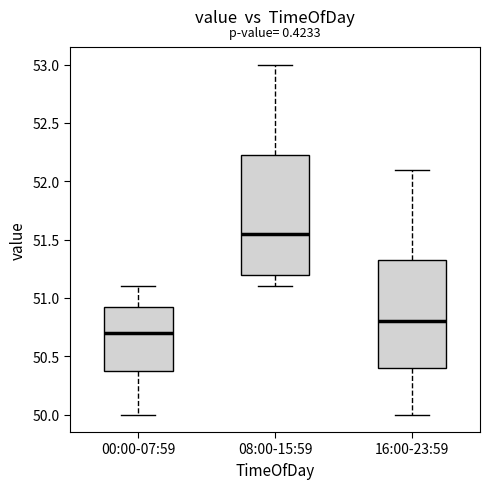

Reading left to right, read every box against the y-axis: the position of its median line, the range the box covers, and the ends of its whiskers. The values are not printed on the chart, so give them approximately, as read against the axis.

00:00-07:59: median 50.70, box 50.40 to 50.95, whiskers 50.00 to 51.10
08:00-15:59: median 51.55, box 51.20 to 52.25, whiskers 51.10 to 53.00
16:00-23:59: median 50.80, box 50.40 to 51.35, whiskers 50.00 to 52.10